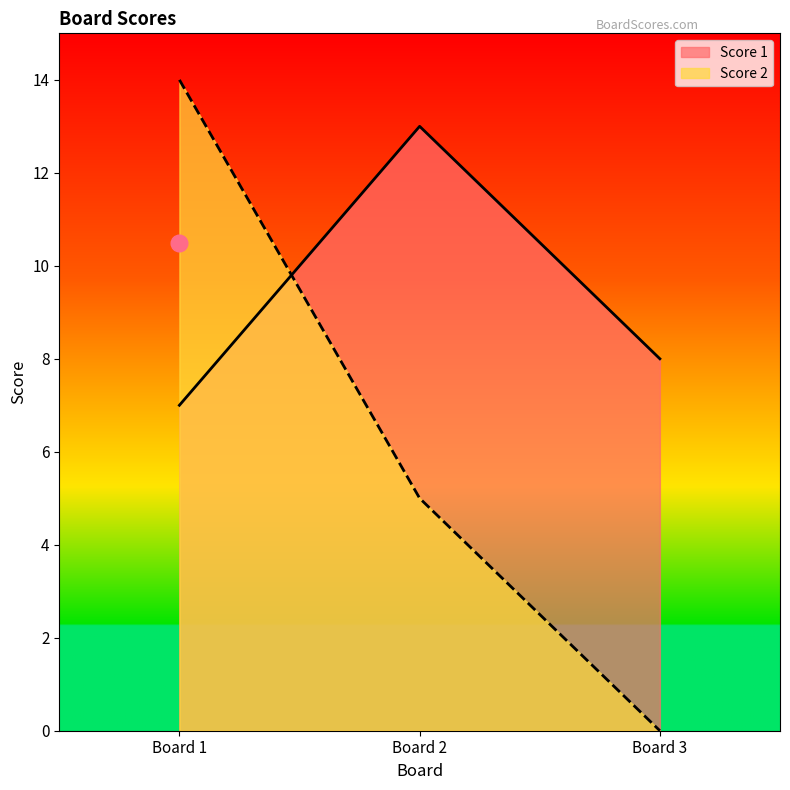

Between Board 1 and Board 2, which series saw the biggest shift?

Score 2